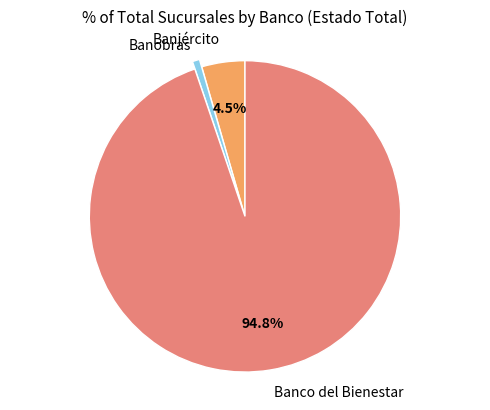

Which slice is the smallest?

Banobras